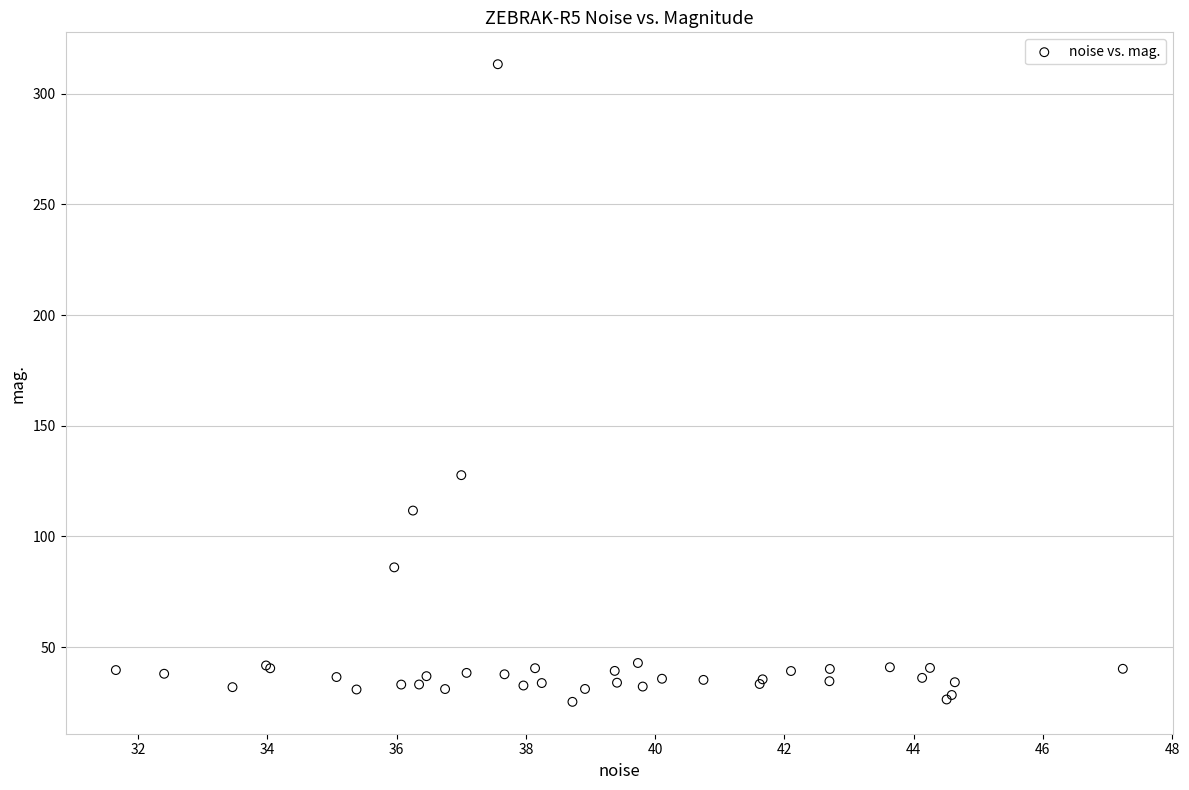

What Y value in the scatter plot is closest to 169?

127.7